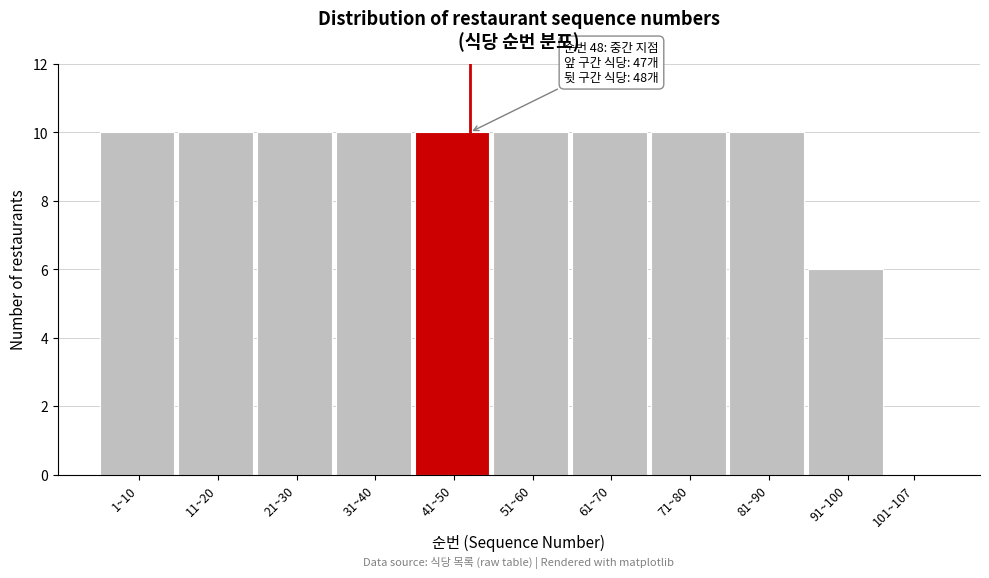

Reading left to right, extract all data points from this chart.

1~10=10	11~20=10	21~30=10	31~40=10	41~50=10	51~60=10	61~70=10	71~80=10	81~90=10	91~100=6	101~107=0